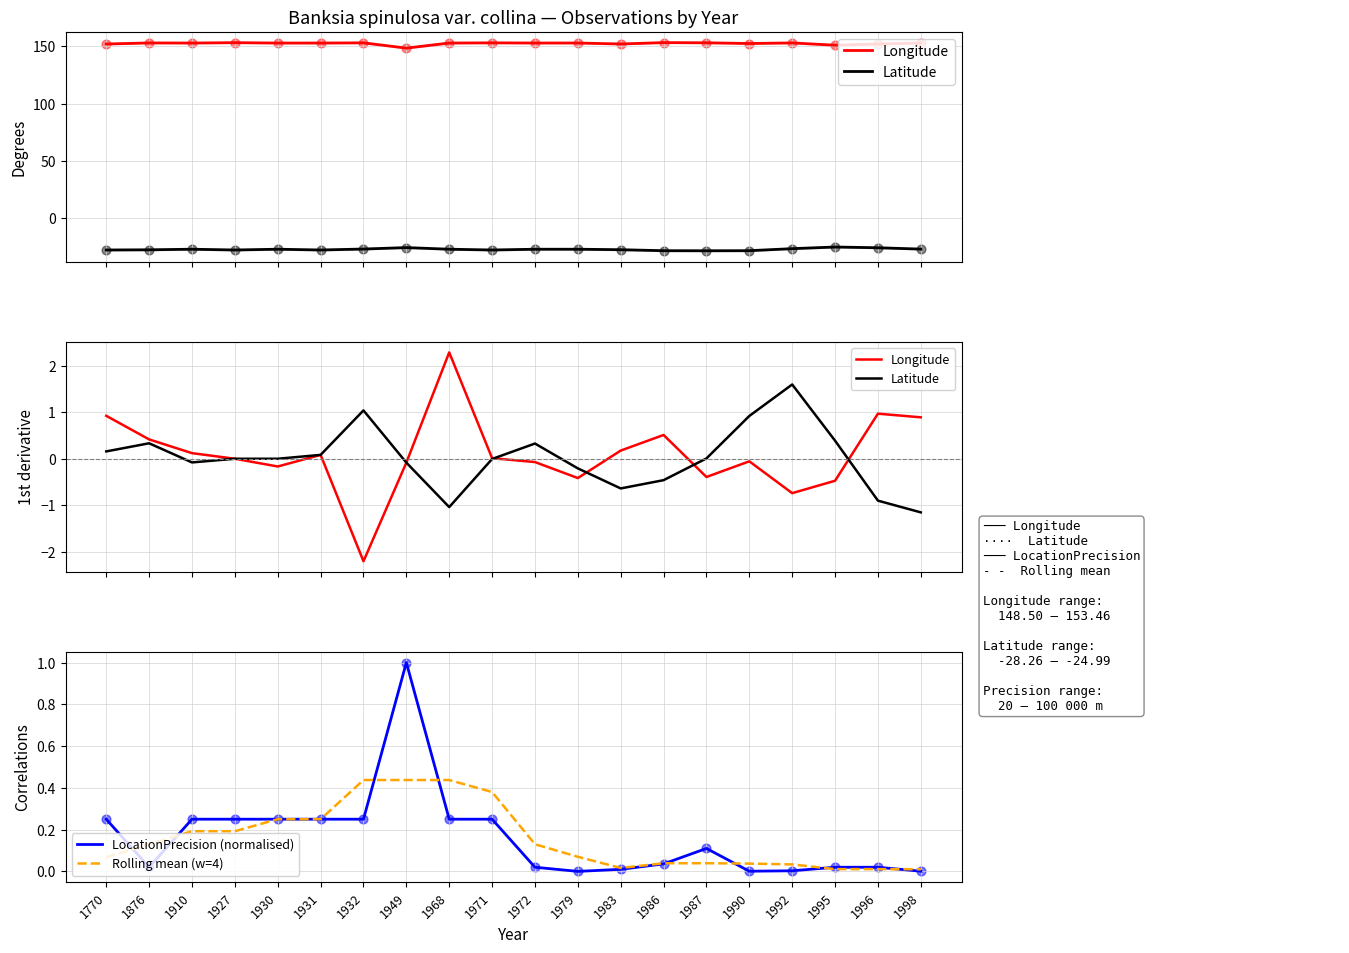

Which series contains the highest Y value?

Longitude